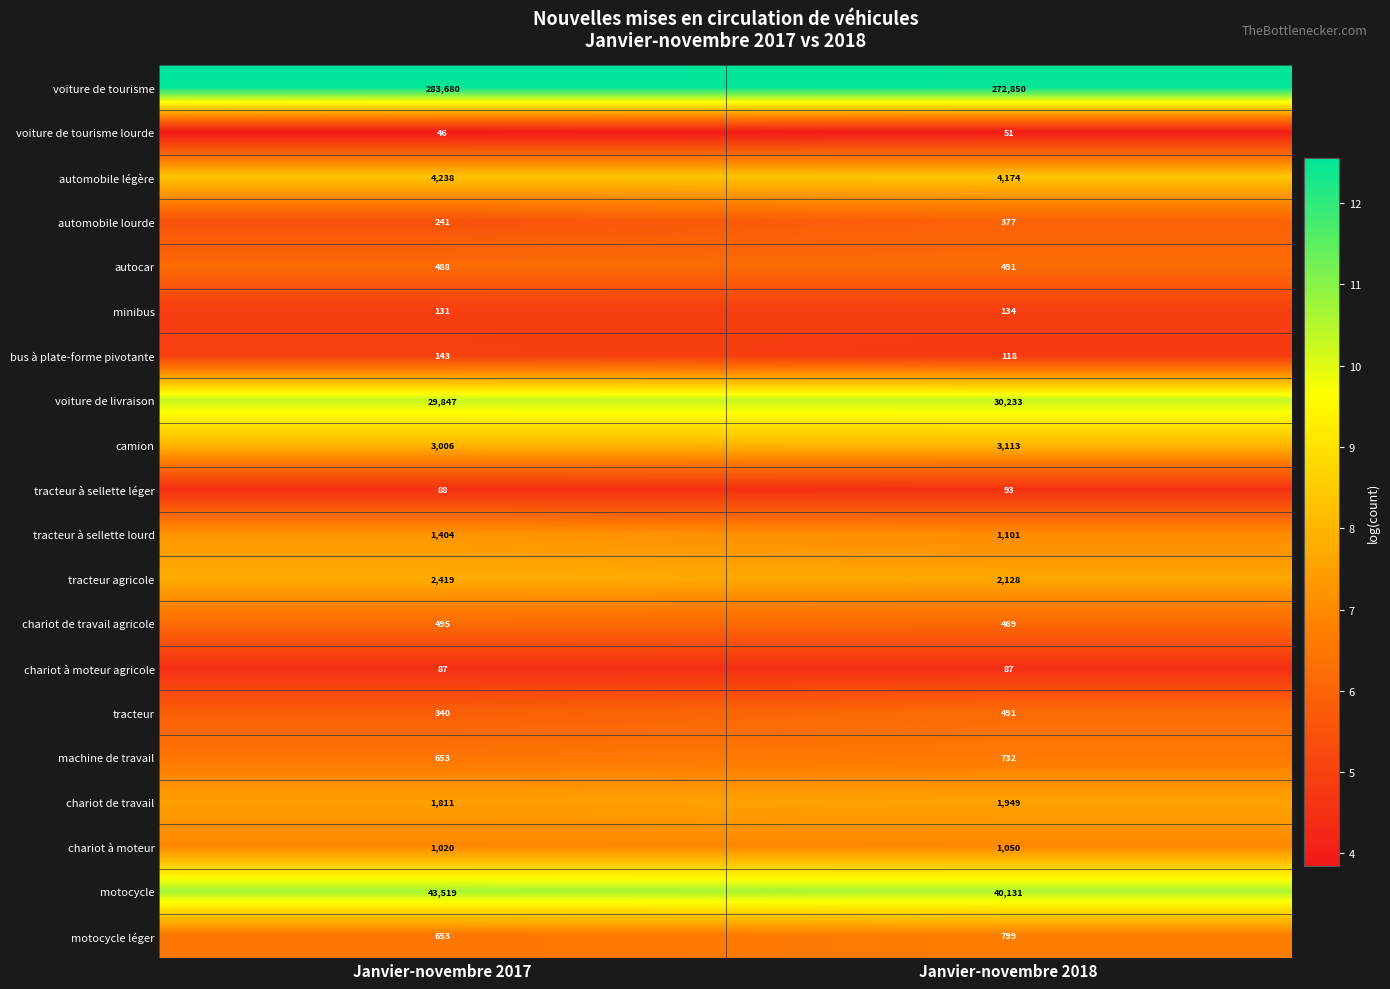

What is the sum of all automobile lourde values?

618